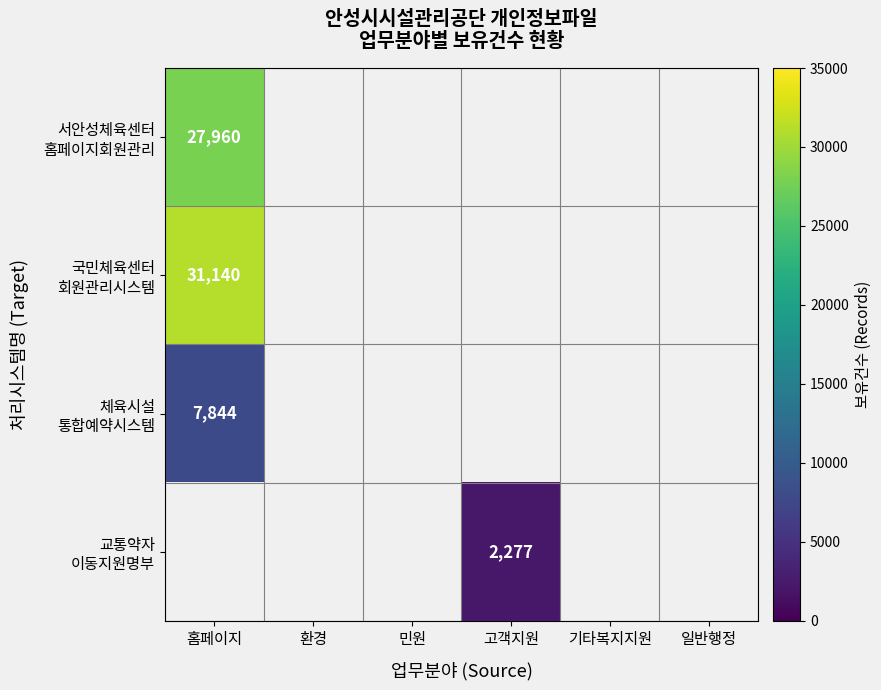

What is the maximum value for 국민체육센터 회원관리시스템?

31140.0